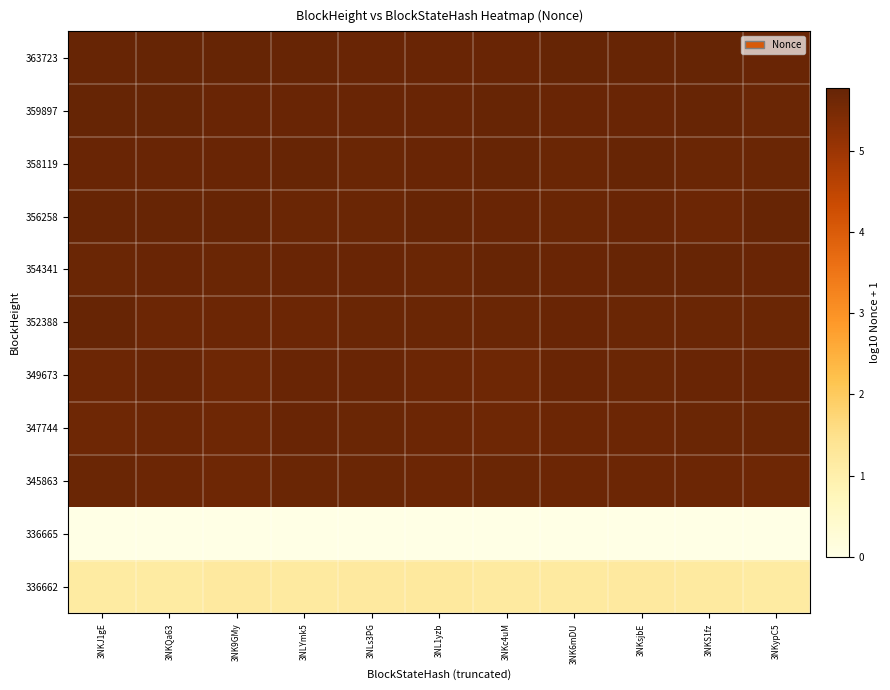

Reading left to right, list all the values displayed in this chart.

363723: 3NKJ1gE=5.7	3NKQa63=5.8	3NK9GMy=5.8	3NLYmk5=5.7	3NLs3PG=5.7	3NL1yzb=5.7	3NKc4uM=5.7	3NK6mDU=5.8	3NKsjbE=5.7	3NKS1fz=5.8	3NKypC5=5.7
359897: 3NKJ1gE=5.8	3NKQa63=5.8	3NK9GMy=5.7	3NLYmk5=5.7	3NLs3PG=5.7	3NL1yzb=5.7	3NKc4uM=5.7	3NK6mDU=5.7	3NKsjbE=5.7	3NKS1fz=5.7	3NKypC5=5.7
358119: 3NKJ1gE=5.7	3NKQa63=5.7	3NK9GMy=5.7	3NLYmk5=5.7	3NLs3PG=5.7	3NL1yzb=5.7	3NKc4uM=5.7	3NK6mDU=5.7	3NKsjbE=5.7	3NKS1fz=5.7	3NKypC5=5.7
356258: 3NKJ1gE=5.7	3NKQa63=5.7	3NK9GMy=5.7	3NLYmk5=5.7	3NLs3PG=5.7	3NL1yzb=5.7	3NKc4uM=5.7	3NK6mDU=5.7	3NKsjbE=5.7	3NKS1fz=5.7	3NKypC5=5.7
354341: 3NKJ1gE=5.7	3NKQa63=5.7	3NK9GMy=5.7	3NLYmk5=5.7	3NLs3PG=5.7	3NL1yzb=5.7	3NKc4uM=5.7	3NK6mDU=5.7	3NKsjbE=5.7	3NKS1fz=5.7	3NKypC5=5.7
352388: 3NKJ1gE=5.7	3NKQa63=5.7	3NK9GMy=5.7	3NLYmk5=5.7	3NLs3PG=5.7	3NL1yzb=5.7	3NKc4uM=5.7	3NK6mDU=5.7	3NKsjbE=5.7	3NKS1fz=5.7	3NKypC5=5.7
349673: 3NKJ1gE=5.7	3NKQa63=5.7	3NK9GMy=5.7	3NLYmk5=5.7	3NLs3PG=5.7	3NL1yzb=5.7	3NKc4uM=5.7	3NK6mDU=5.7	3NKsjbE=5.7	3NKS1fz=5.7	3NKypC5=5.7
347744: 3NKJ1gE=5.7	3NKQa63=5.7	3NK9GMy=5.7	3NLYmk5=5.7	3NLs3PG=5.7	3NL1yzb=5.7	3NKc4uM=5.7	3NK6mDU=5.7	3NKsjbE=5.7	3NKS1fz=5.7	3NKypC5=5.7
345863: 3NKJ1gE=5.7	3NKQa63=5.7	3NK9GMy=5.6	3NLYmk5=5.7	3NLs3PG=5.7	3NL1yzb=5.7	3NKc4uM=5.7	3NK6mDU=5.7	3NKsjbE=5.7	3NKS1fz=5.7	3NKypC5=5.6
336665: 3NKJ1gE=0.0	3NKQa63=0.0	3NK9GMy=0.0	3NLYmk5=0.0	3NLs3PG=0.0	3NL1yzb=0.0	3NKc4uM=0.0	3NK6mDU=0.0	3NKsjbE=0.0	3NKS1fz=0.0	3NKypC5=0.0
336662: 3NKJ1gE=1.2	3NKQa63=1.2	3NK9GMy=1.2	3NLYmk5=1.2	3NLs3PG=1.2	3NL1yzb=1.2	3NKc4uM=1.2	3NK6mDU=1.2	3NKsjbE=1.2	3NKS1fz=1.2	3NKypC5=1.2